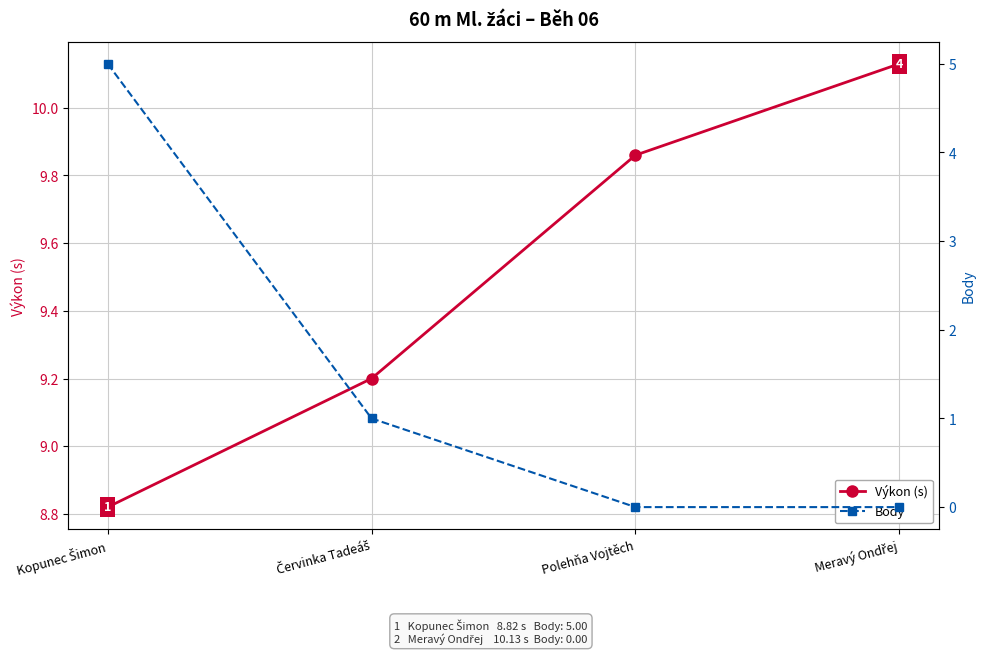

At which label does Body reach its minimum?

Polehňa Vojtěch